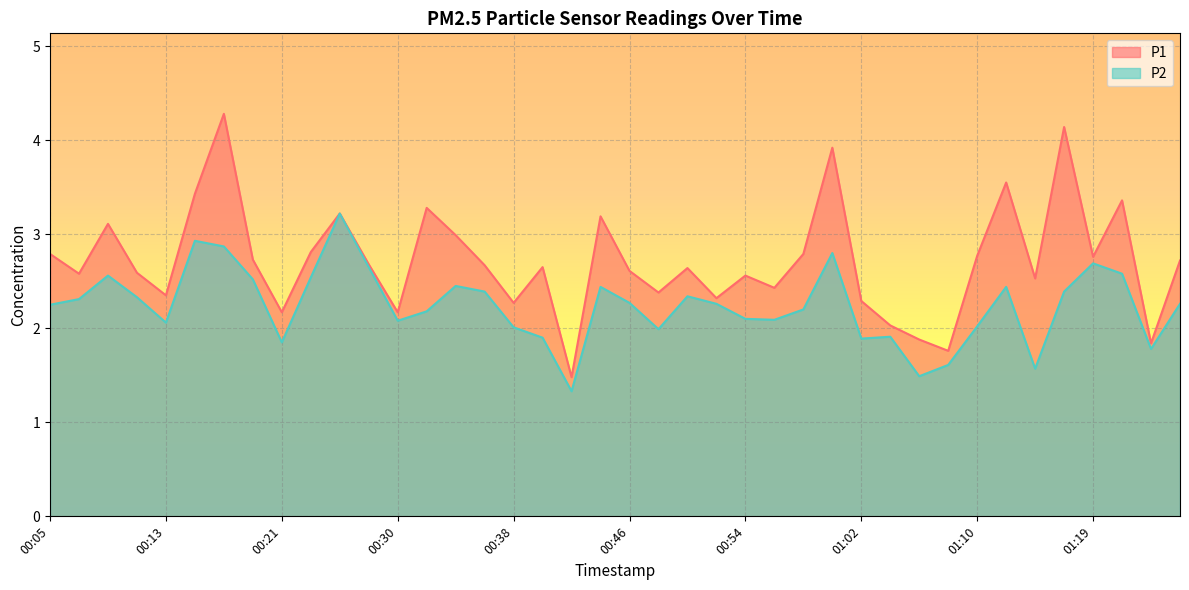

At 00:32, list the series in order from smallest to largest.

P2, P1